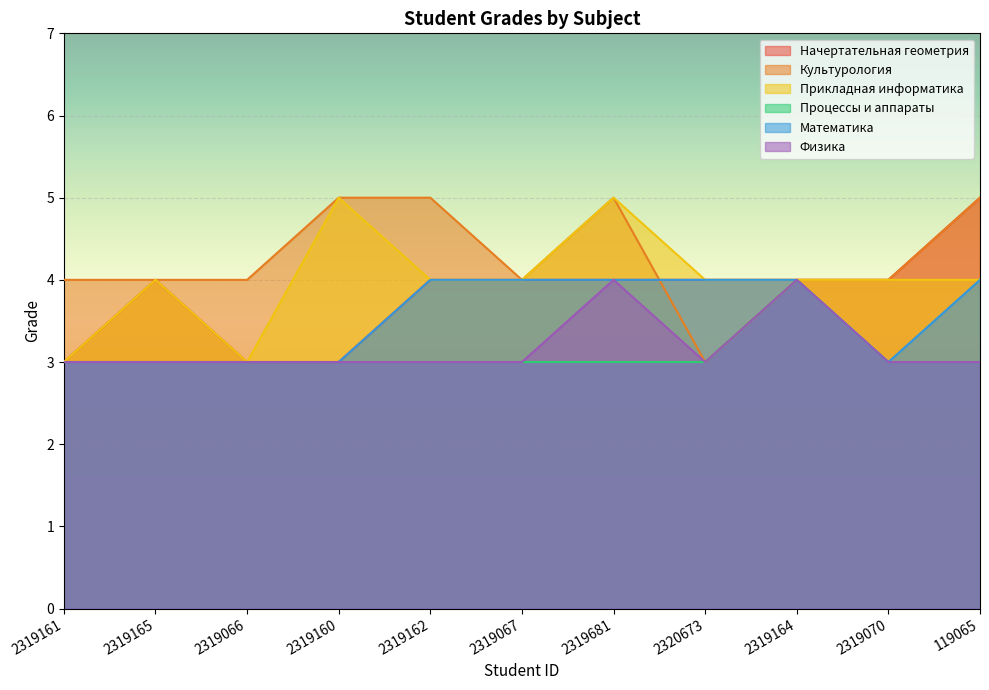

At which label does Прикладная информатика reach its minimum?

2319161